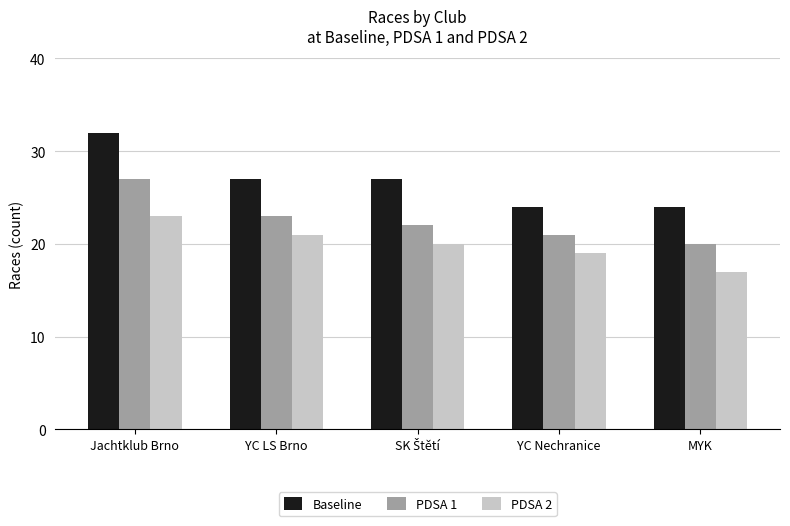

Reading left to right, list all the values displayed in this chart.

Baseline: 32	27	27	24	24
PDSA 1: 27	23	22	21	20
PDSA 2: 23	21	20	19	17